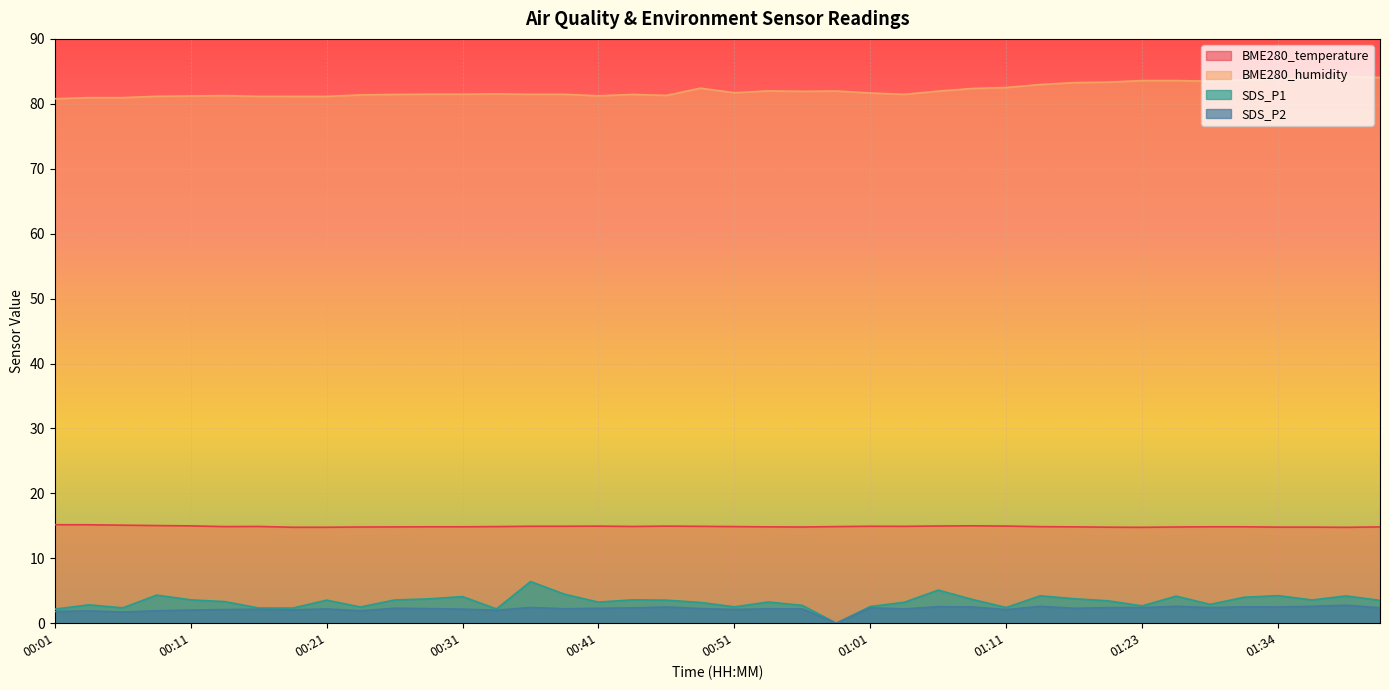

How many positive values does the SDS_P2 series have?

39